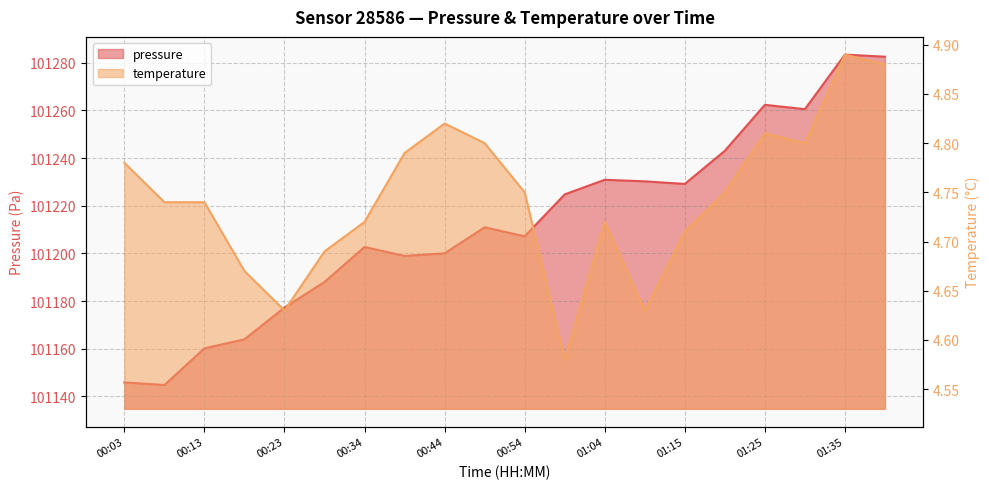

List the labels in order of temperature value, largest first.

01:35, 01:40, 00:44, 01:25, 00:49, 01:30, 00:39, 00:03, 00:54, 01:20, 00:08, 00:13, 00:34, 01:04, 01:15, 00:29, 00:18, 00:23, 01:09, 00:59